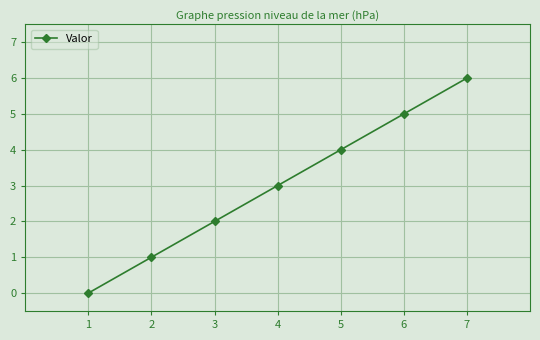

The chart shows a value of 4 at 5. True or false?

True